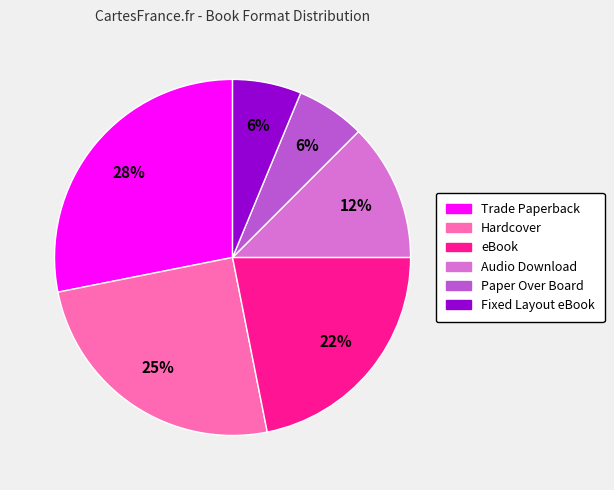

Which category has the biggest portion of the pie?

Trade Paperback